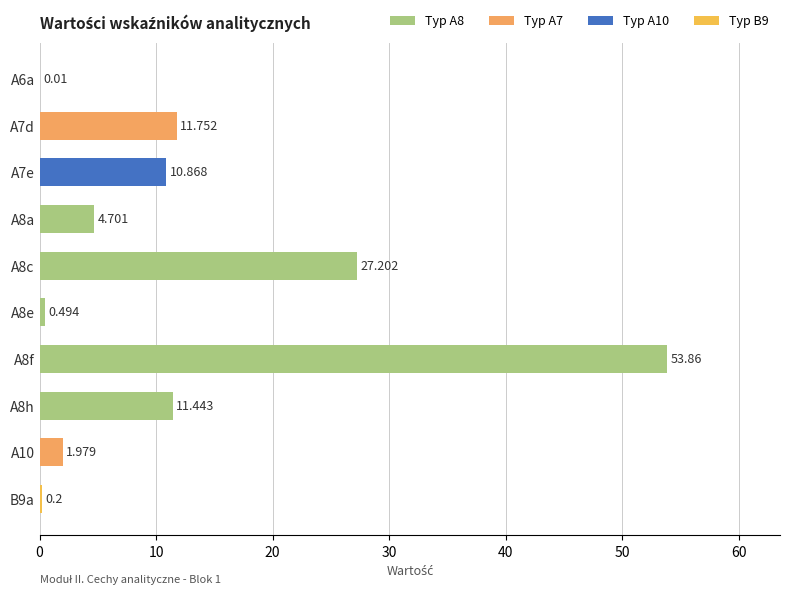

How many distinct data groups are displayed?

1